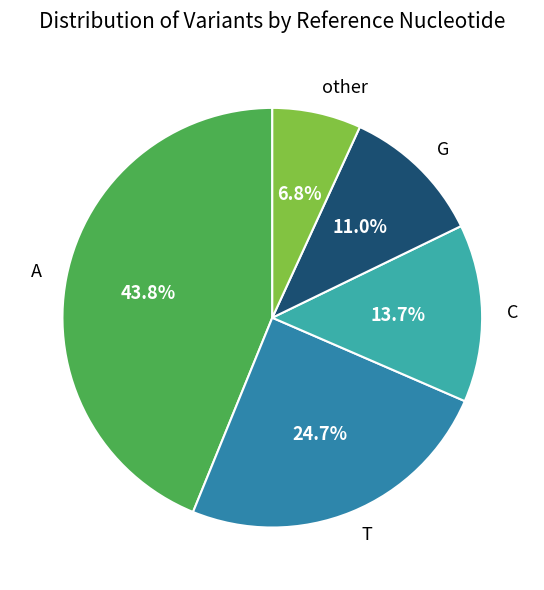

To the nearest percent, what is the average slice percentage?

20%